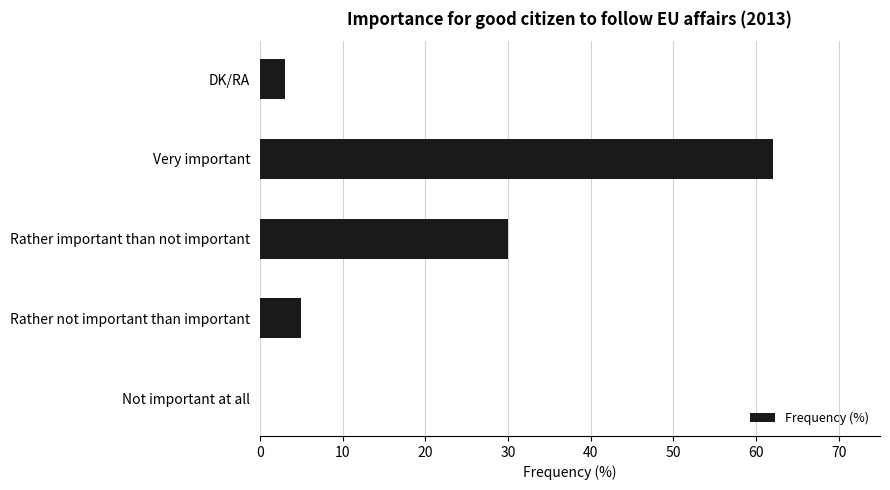

Reading bottom to top, what are all the values shown in this chart?

Not important at all=0	Rather not important than important=5	Rather important than not important=30	Very important=62	DK/RA=3